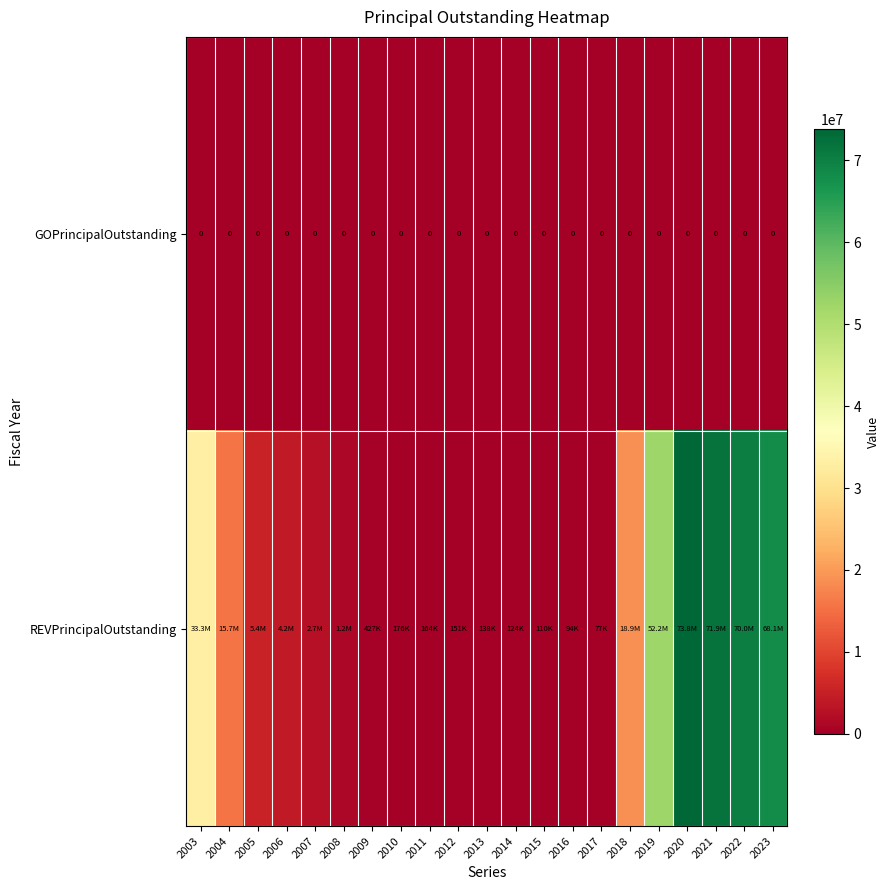

Which has a higher value, 2023 or 2004?

2023